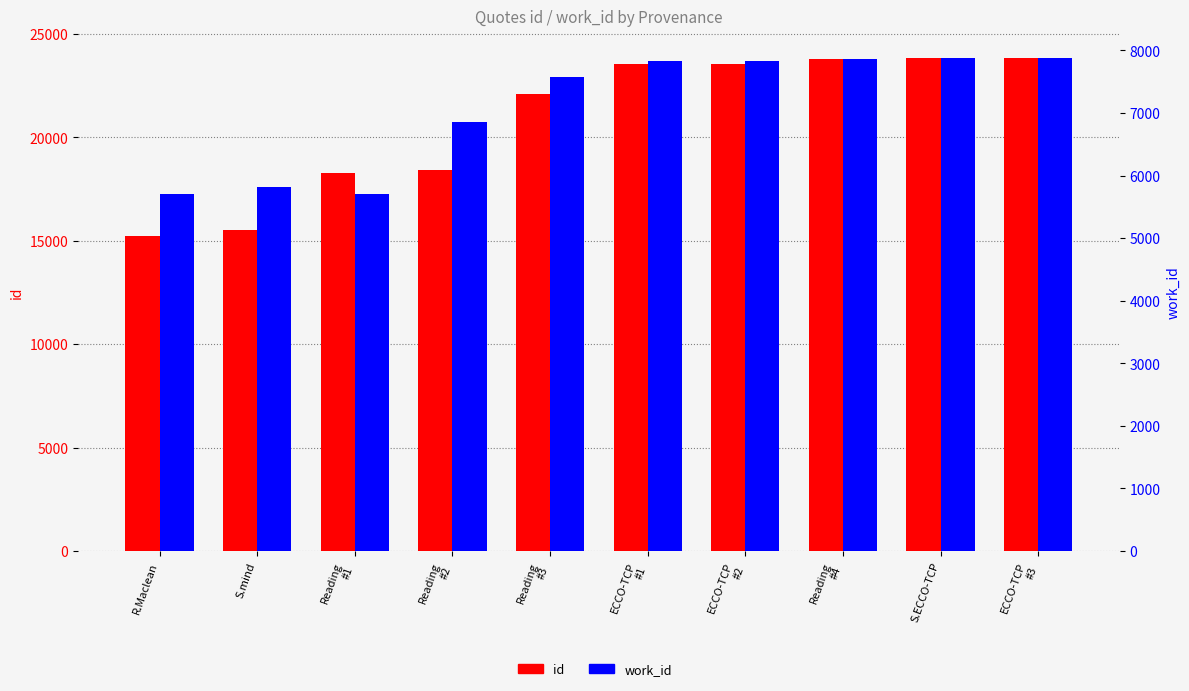

What is the highest value of the work_id series?

7879